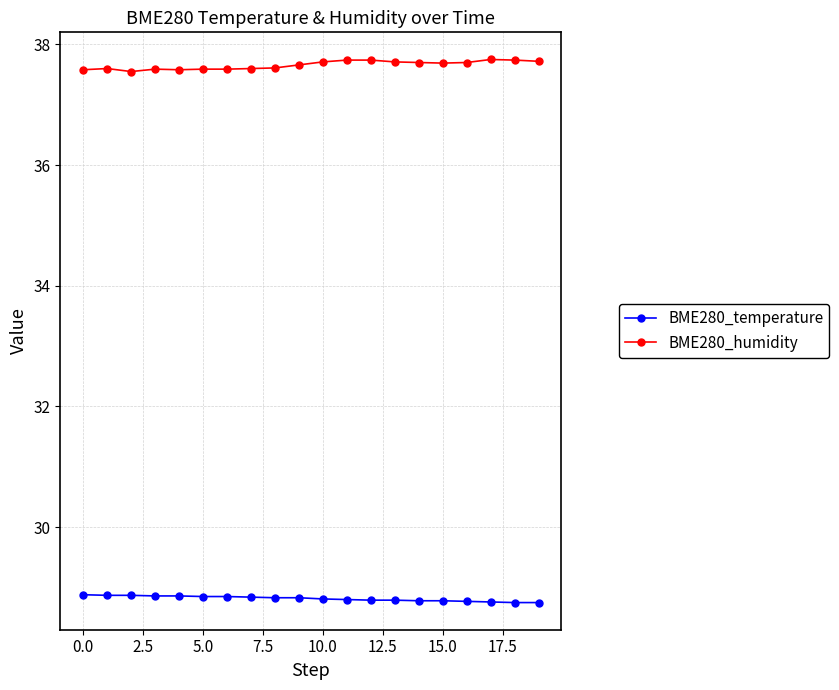

What is the value of the BME280_temperature point at the 5th from the left?

28.9